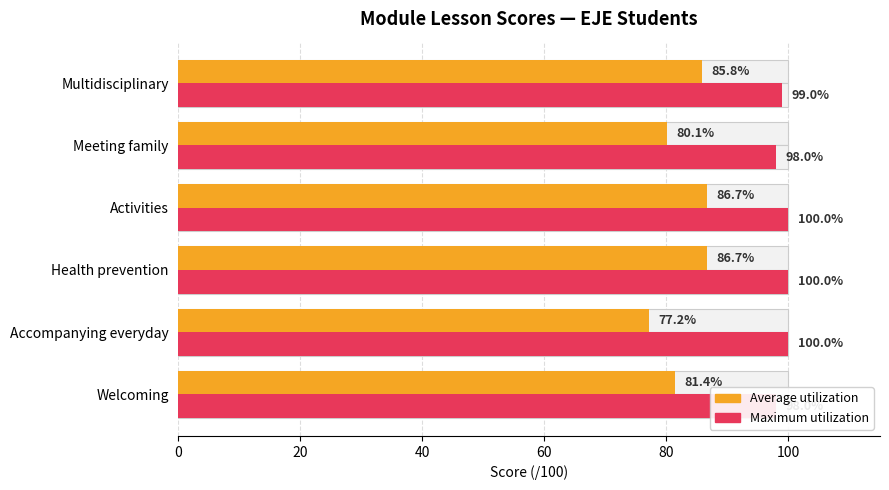

What is the sum of all Average utilization values?

497.8